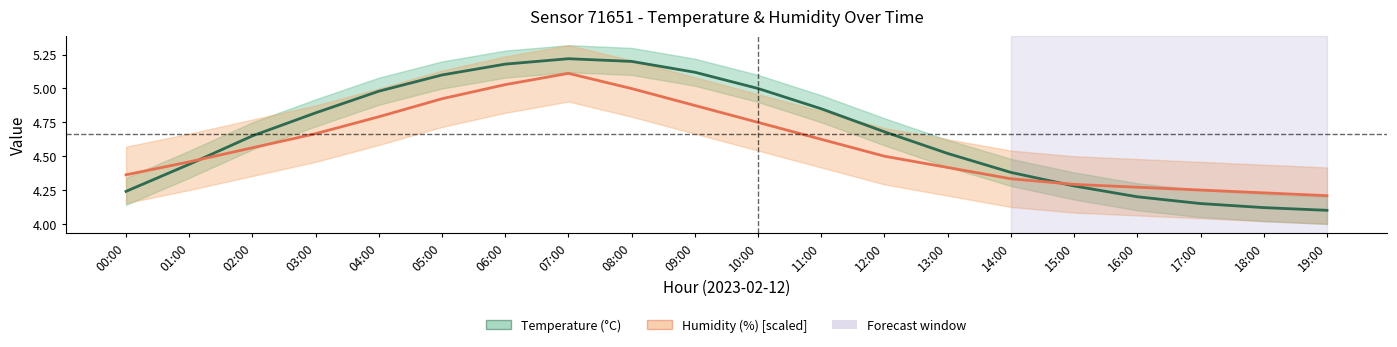

What is the spread (max minus min) of values at 11:00?

0.2